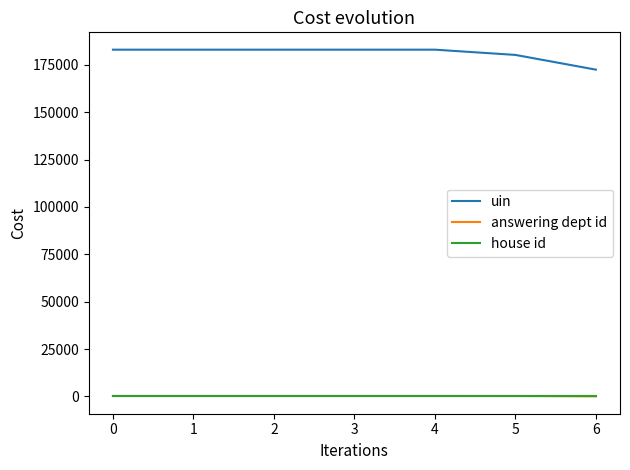

True or false: uin and house id cross at least once.

False